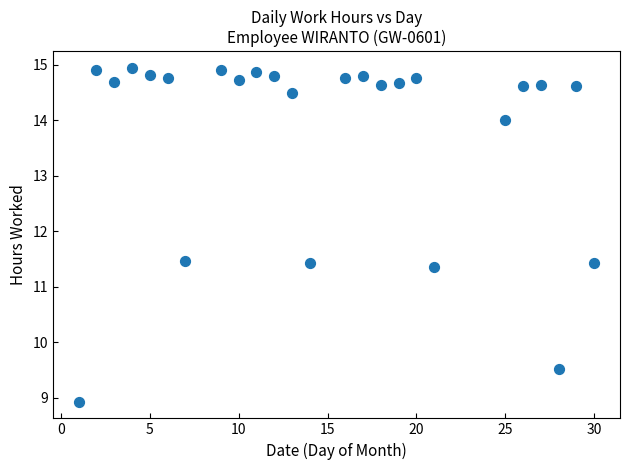

What is the range of X values (max minus min)?

29.0